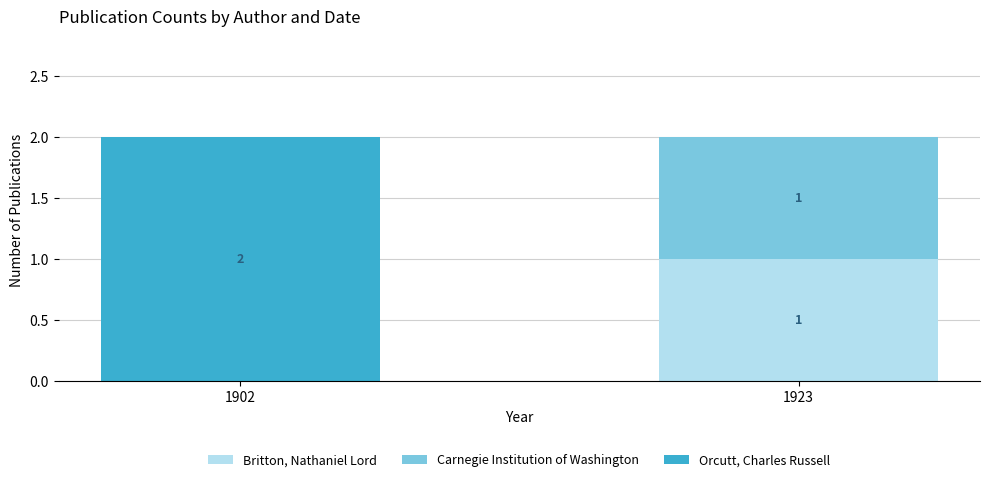

The value of Britton, Nathaniel Lord at 1923 is 2. True or false?

False